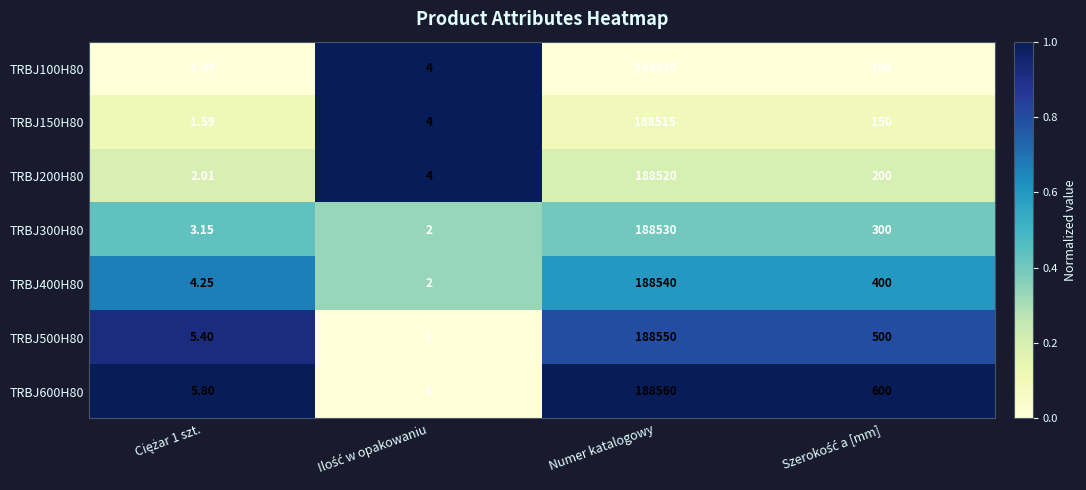

Which category has the highest value in the TRBJ100H80 series?

Numer katalogowy